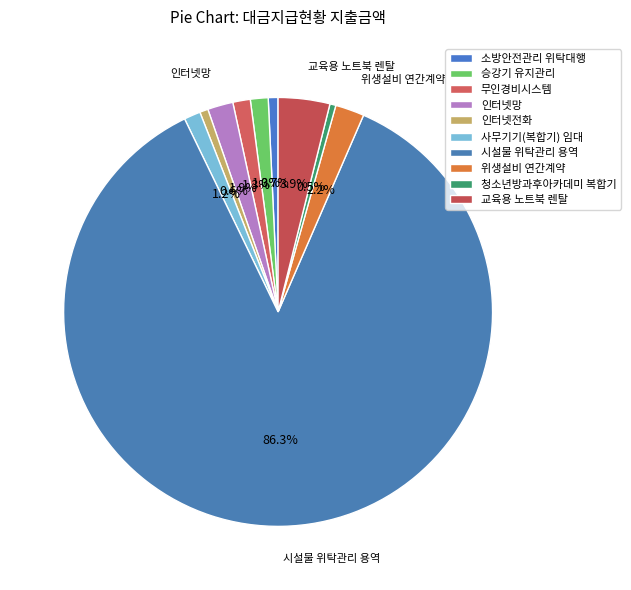

Count the number of slices in the pie.

10